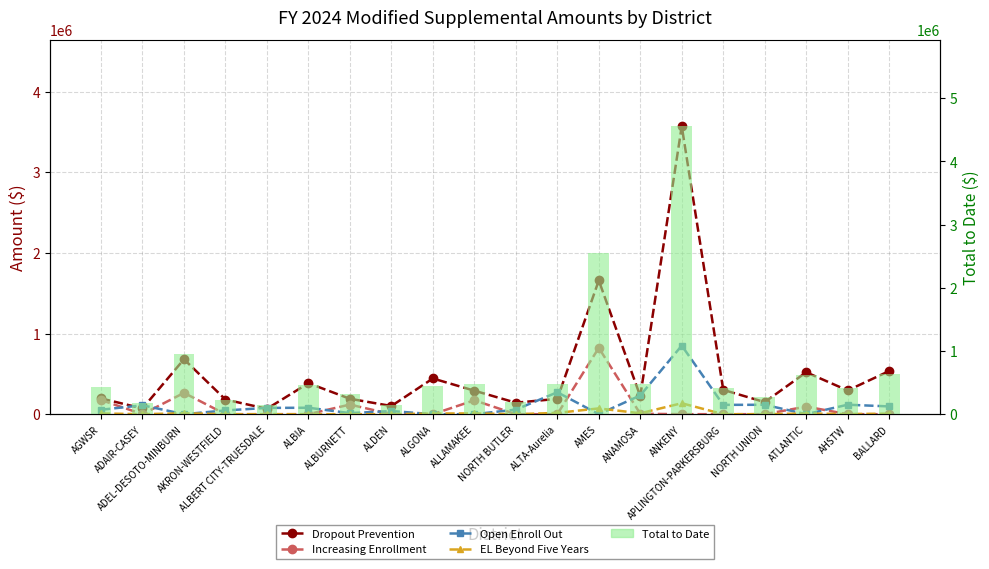

What is the difference between the highest and lowest values at AGWSR?

426271